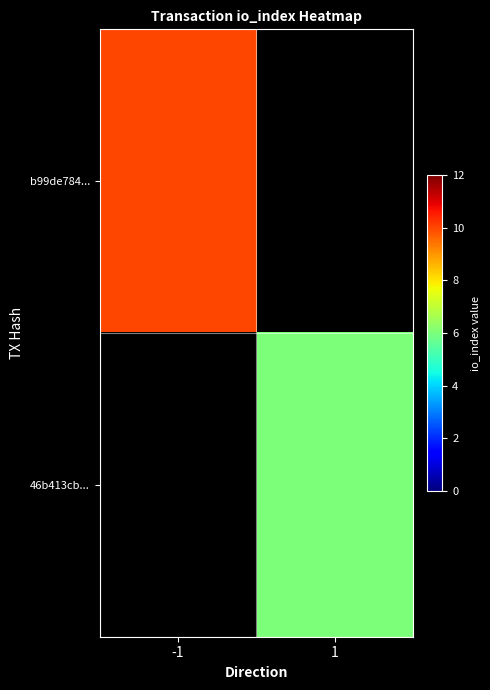

Which label corresponds to the smallest value in the chart?

1